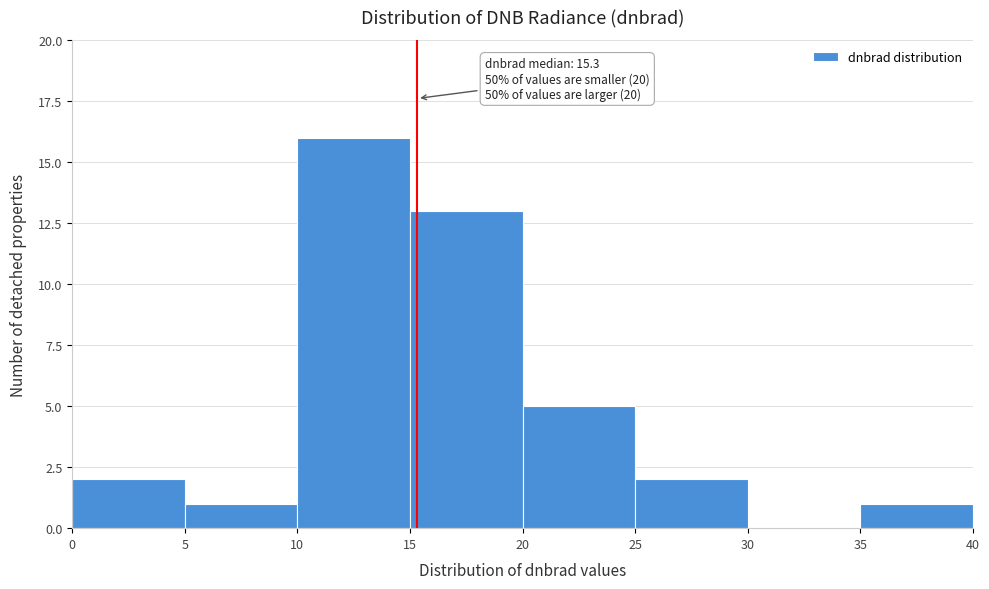

Which range on the x-axis has the tallest bar?

10 to 15